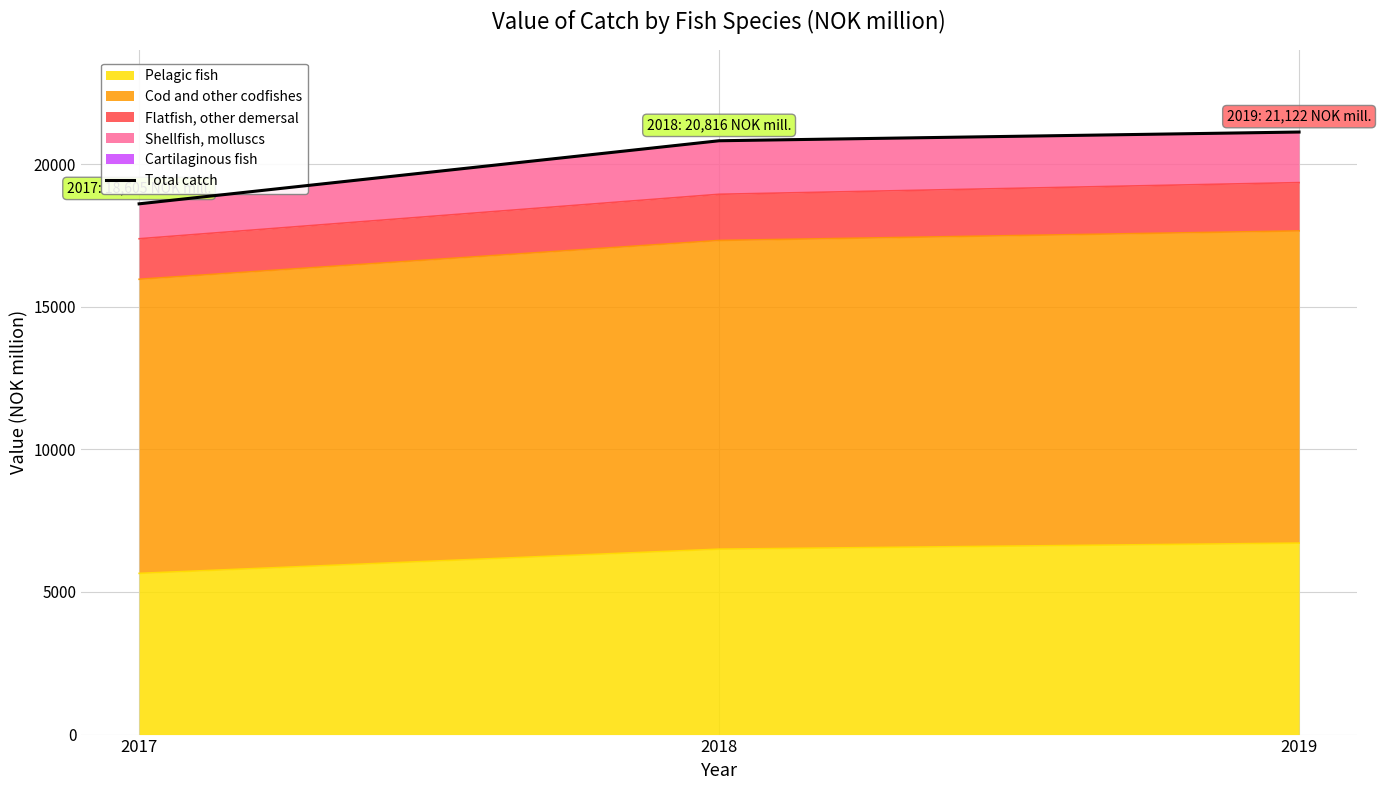

Between 2018 and 2017, which is larger?

2018